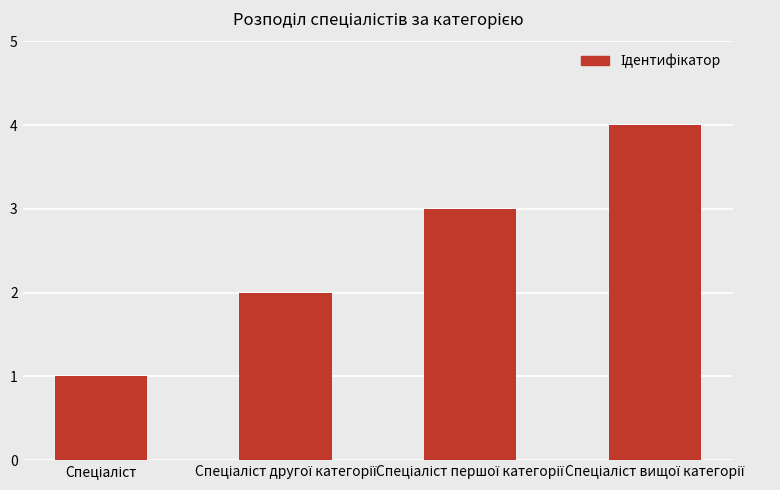

Count the values in the range 2 to 4.

3